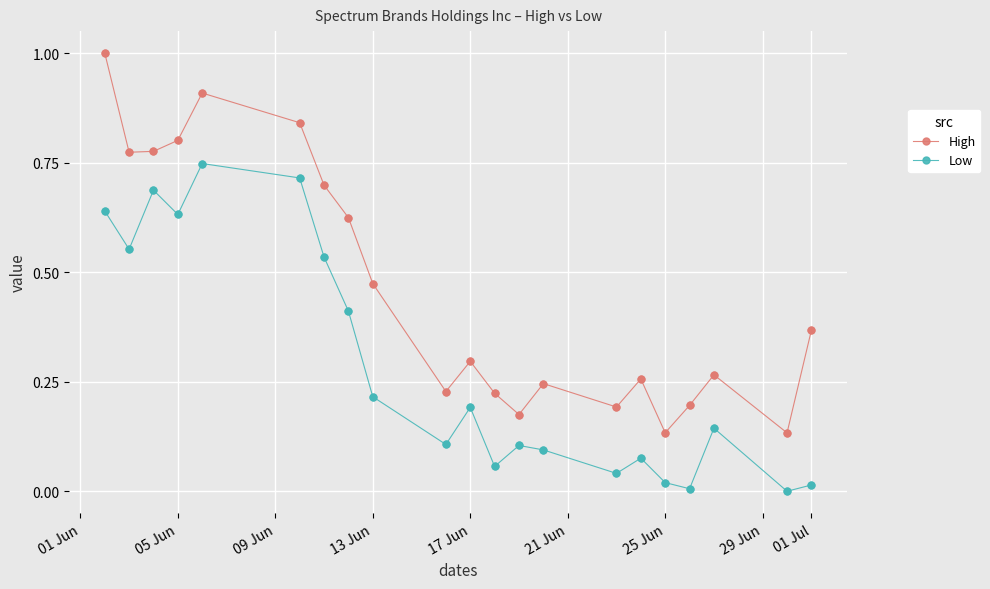

What is the greatest value displayed?

1.0